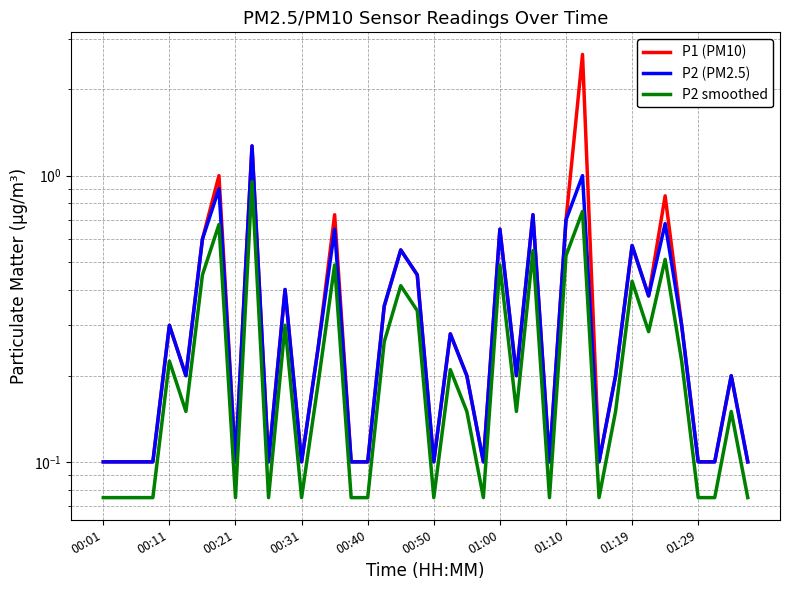

Is it true that P2 smoothed equals 0.0 at 23?

False